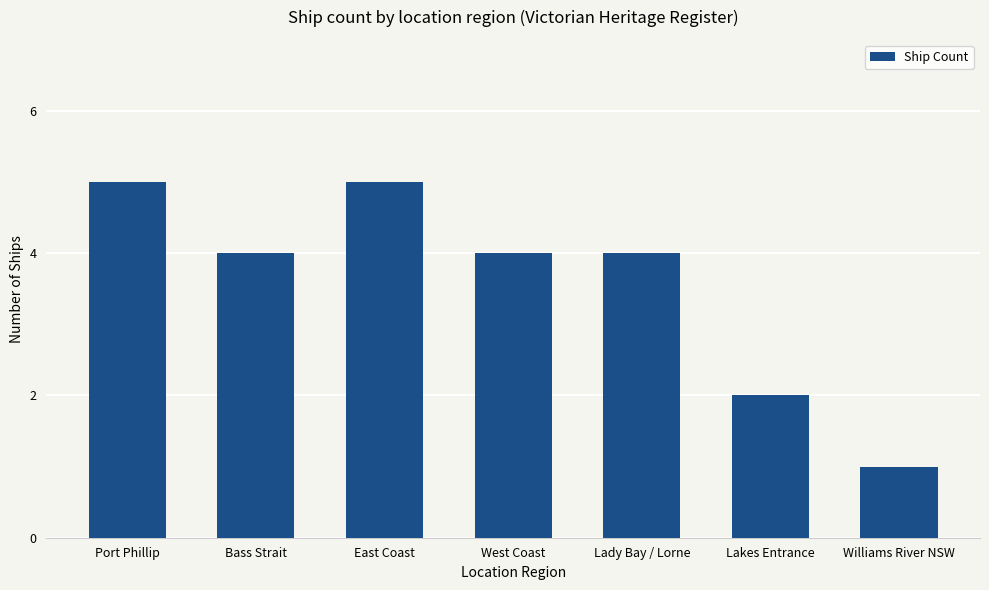

Reading right to left, extract all data points from this chart.

Williams River NSW=1	Lakes Entrance=2	Lady Bay / Lorne=4	West Coast=4	East Coast=5	Bass Strait=4	Port Phillip=5